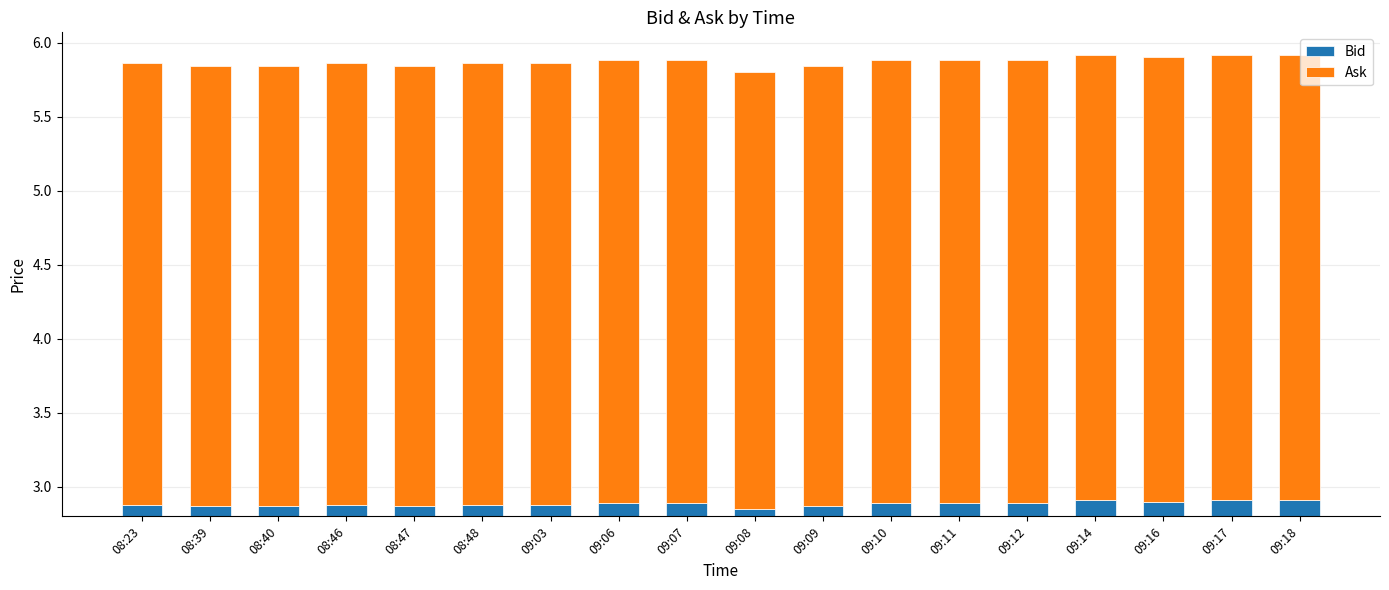

How many Bid values are between 2 and 3?

18